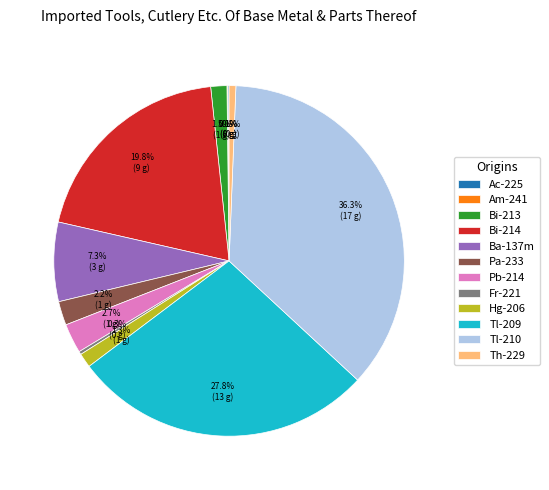

Does any single category account for the majority?

No